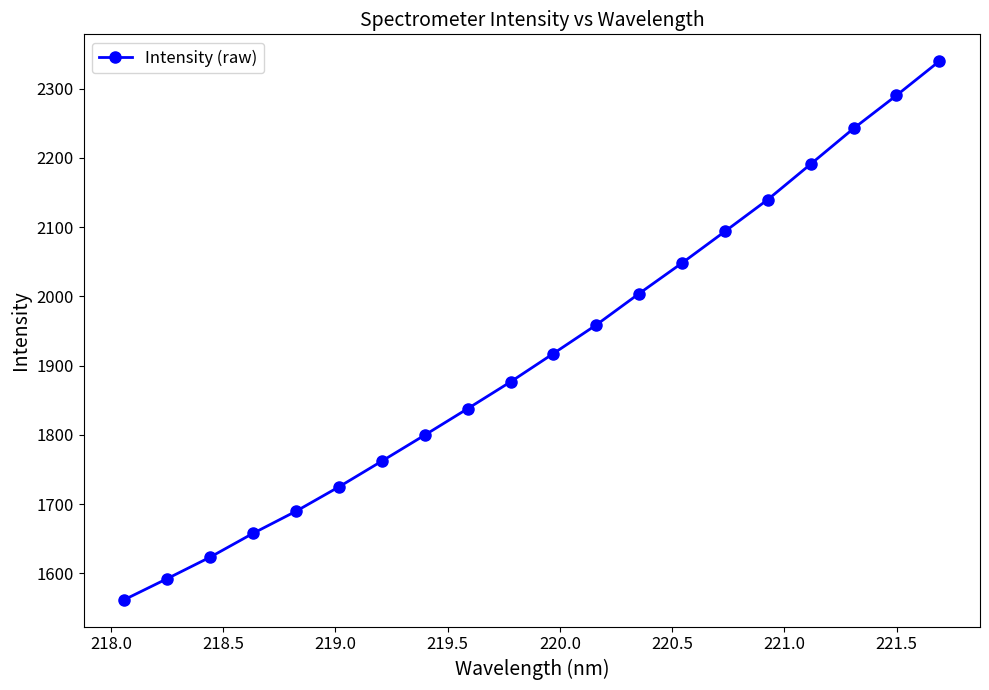

What is the value of the 13th point from the left?

2004.0